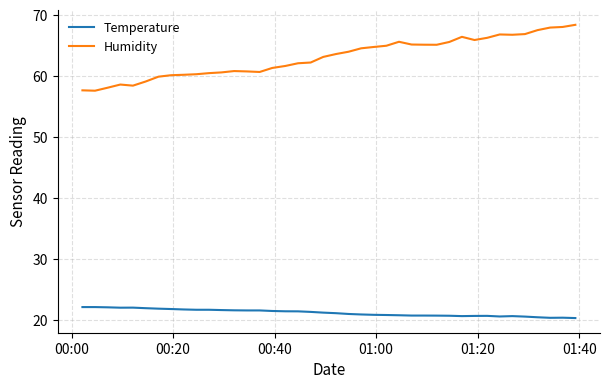

True or false: Humidity and Temperature intersect in this chart.

False